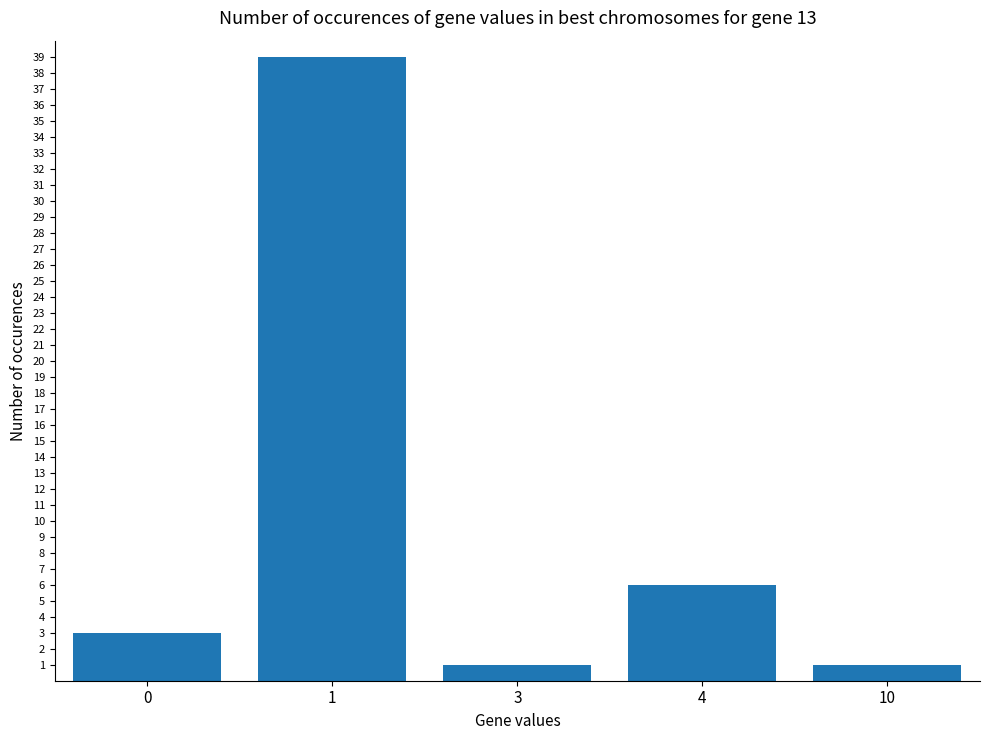

Count the number of categories in the chart.

5